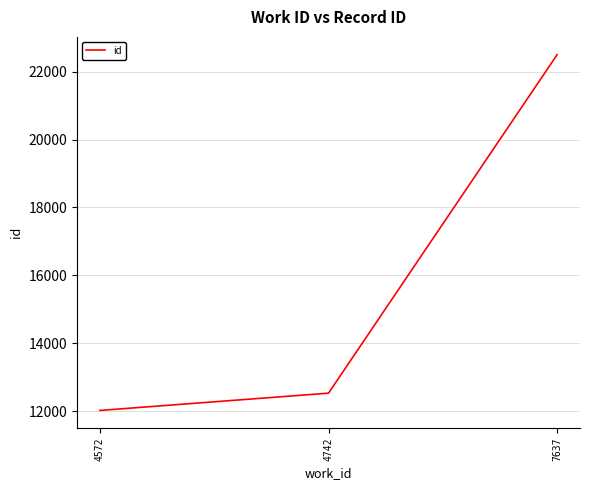

Rank the categories by value from lowest to highest.

4572, 4742, 7637